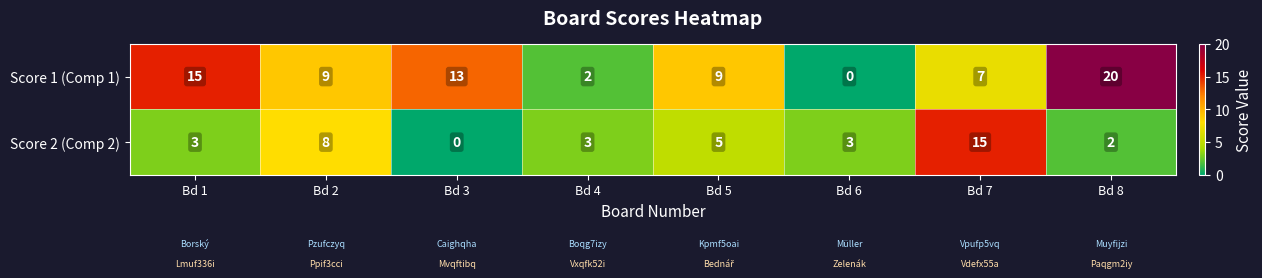

Is it true that Score 2 (Comp 2) equals 7 at Bd 7?

False